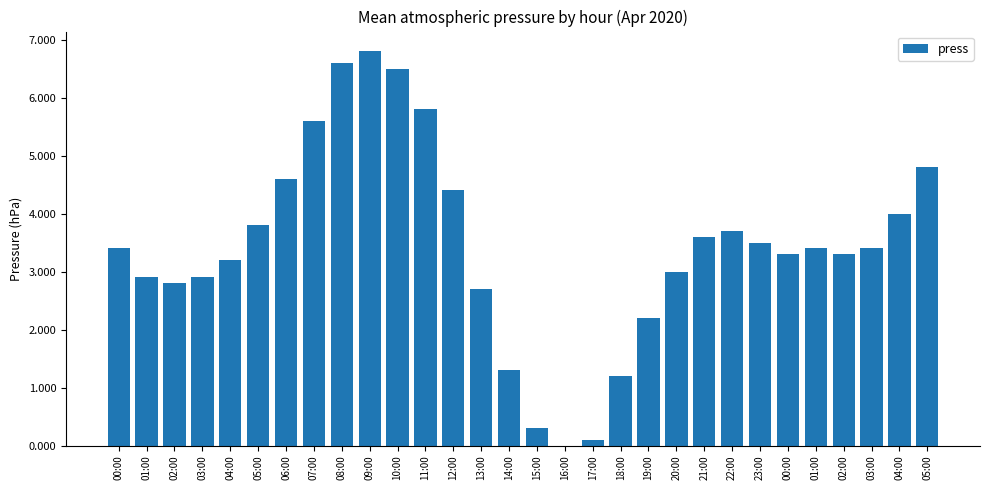

What is the label of the 11th bar from the right?

19:00